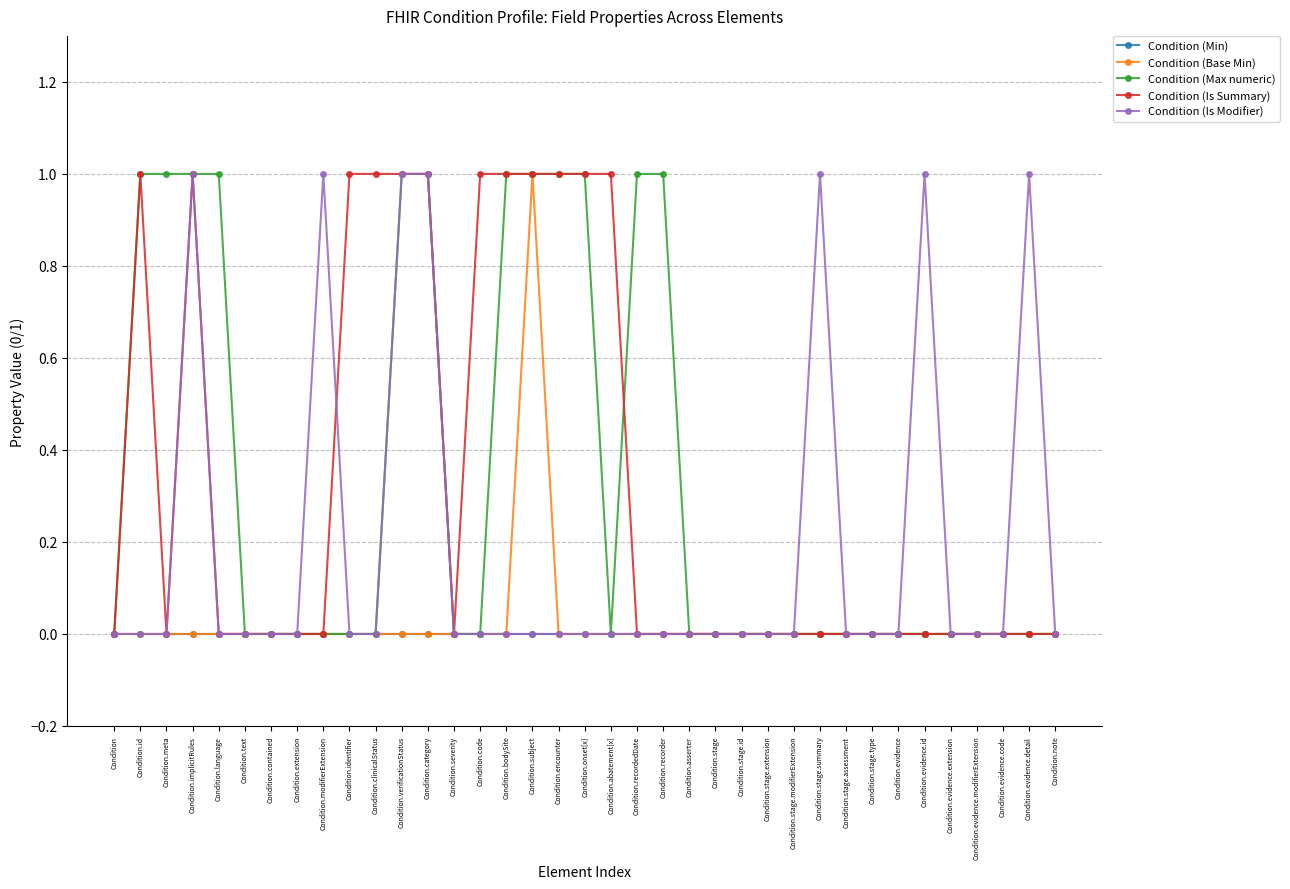

What are all the series names shown in the legend?

Condition (Min), Condition (Base Min), Condition (Max numeric), Condition (Is Summary), Condition (Is Modifier)